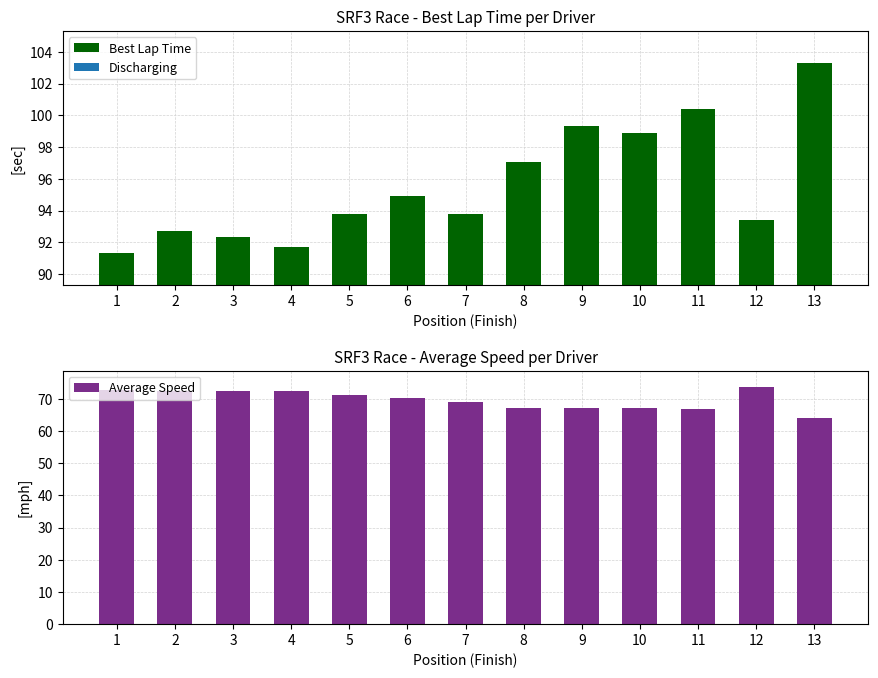

At 9, list the series in order from largest to smallest.

Best Lap Time, Average Speed